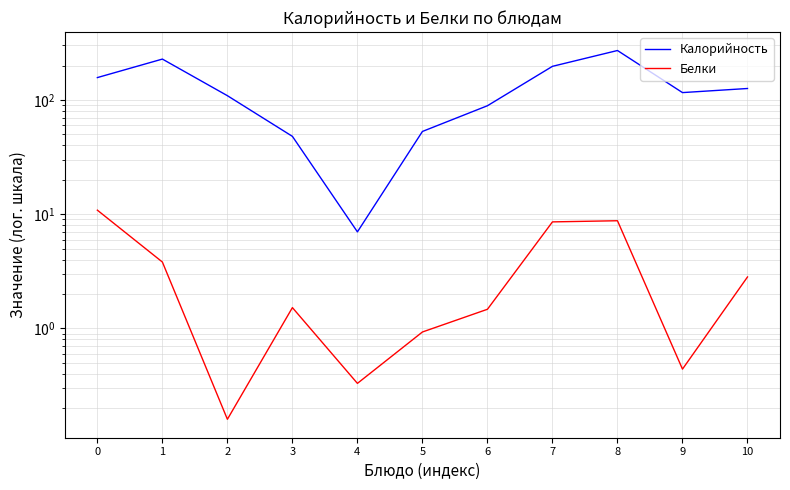

What value does the Калорийность series have at 6?

89.0